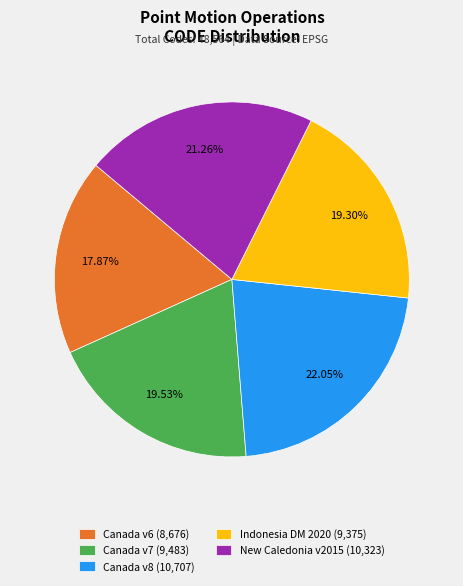

Which category has the biggest portion of the pie?

Canada v8 (10,707)